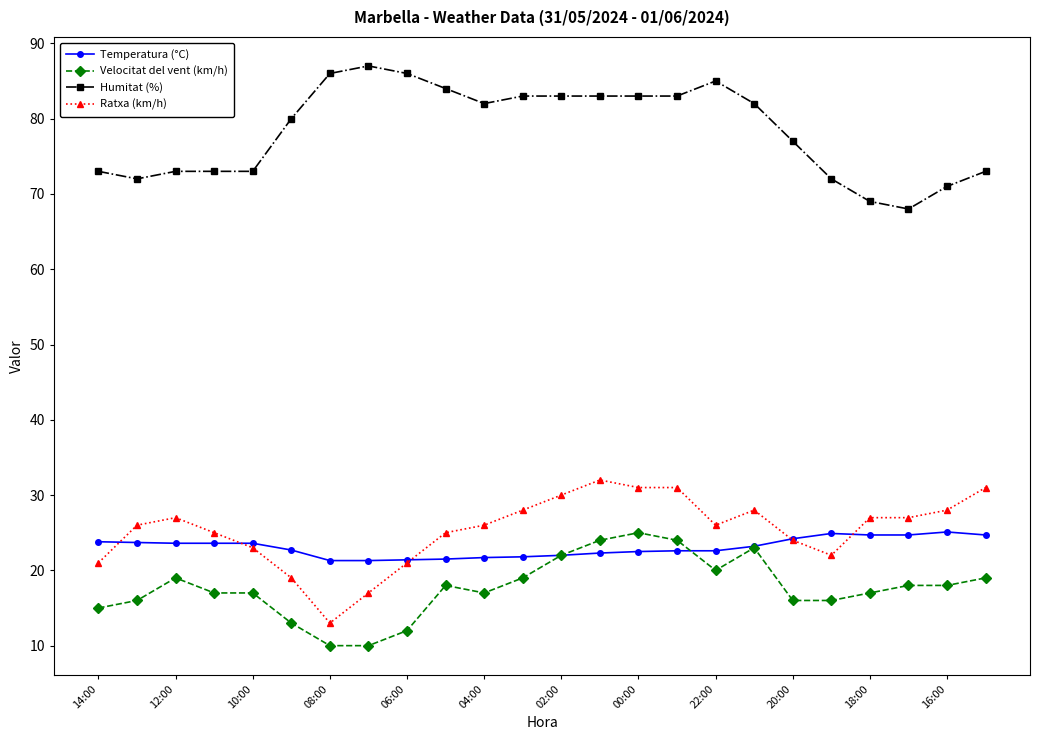

At how many categories does at least one series exceed 14?

24